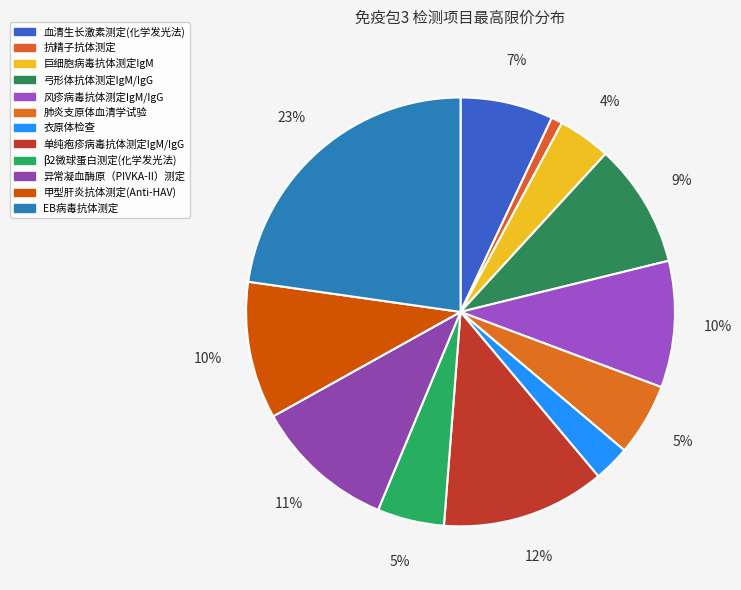

How many slices are in this pie chart?

12